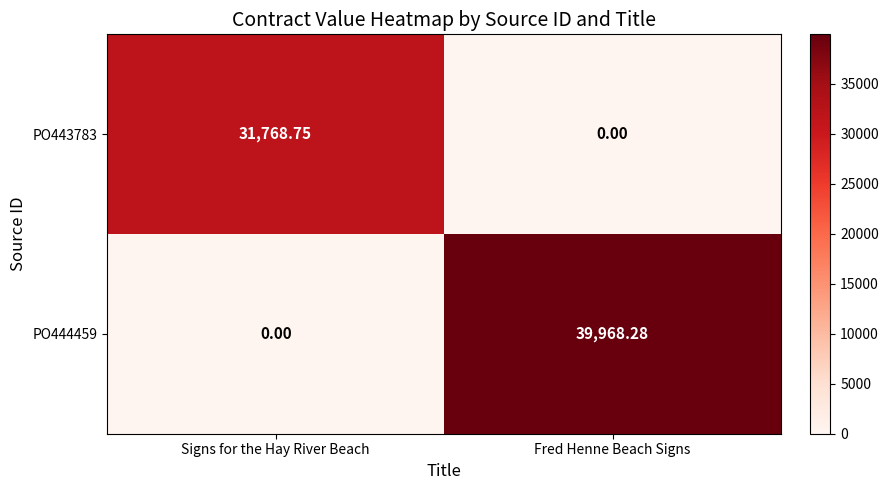

At which label is PO443783 closest to 15884?

Fred Henne Beach Signs